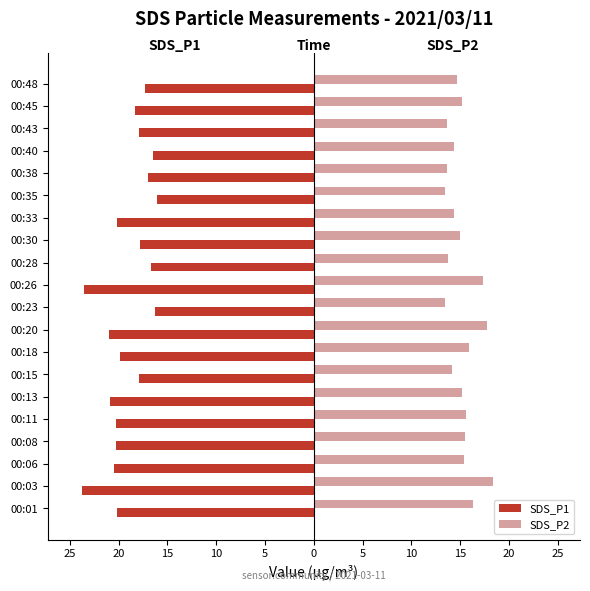

What is the maximum value for SDS_P2?

18.4